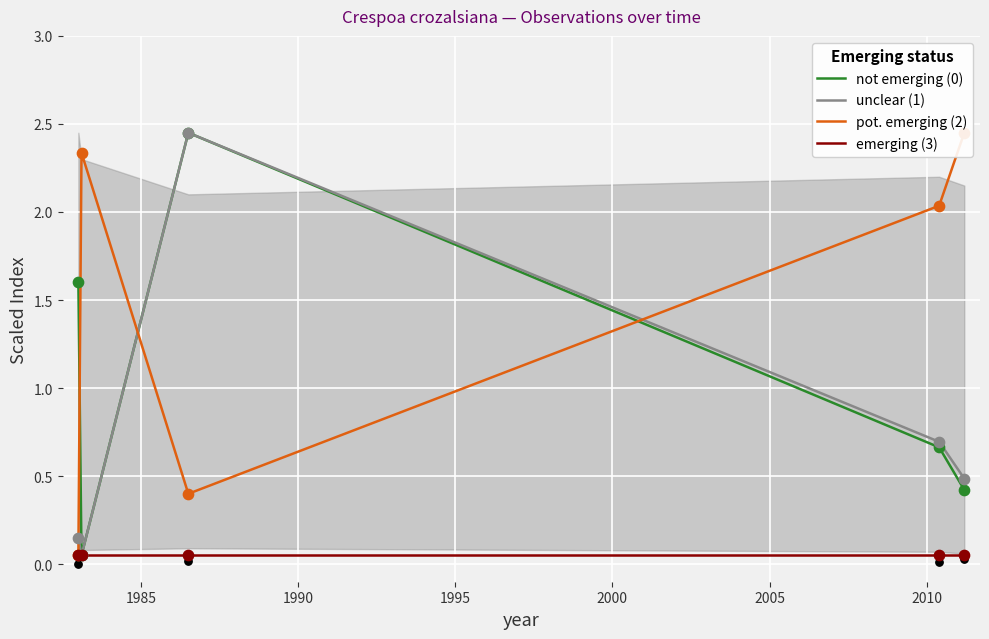

What is the total value across all series at 2000?

3.4